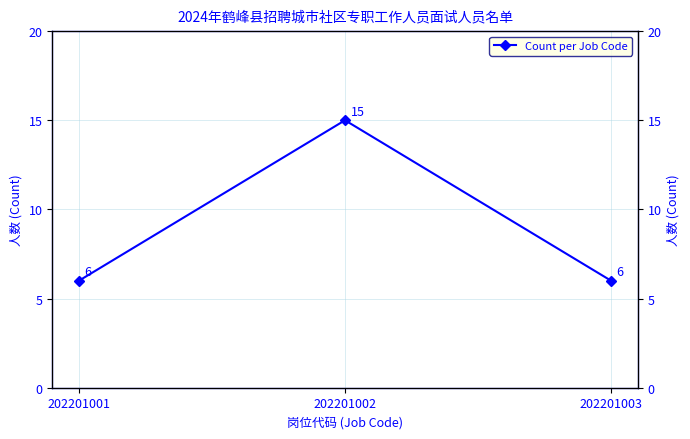

What is the value of the 3rd point from the left?

6